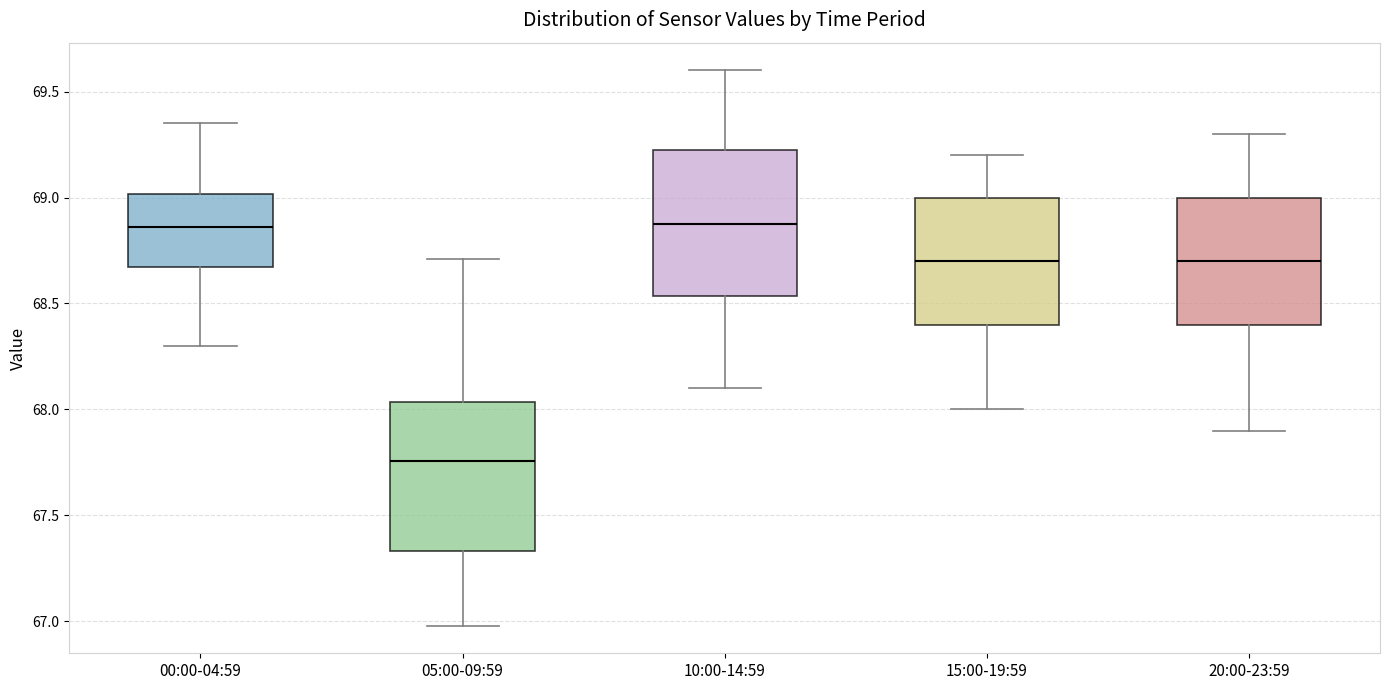

Reading left to right, read every box against the y-axis: the position of its median line, the range the box covers, and the ends of its whiskers. The values are not printed on the chart, so give them approximately, as read against the axis.

00:00-04:59: median 68.85, box 68.65 to 69.00, whiskers 68.30 to 69.35
05:00-09:59: median 67.75, box 67.35 to 68.05, whiskers 67.00 to 68.70
10:00-14:59: median 68.90, box 68.55 to 69.25, whiskers 68.10 to 69.60
15:00-19:59: median 68.70, box 68.40 to 69.00, whiskers 68.00 to 69.20
20:00-23:59: median 68.70, box 68.40 to 69.00, whiskers 67.90 to 69.30